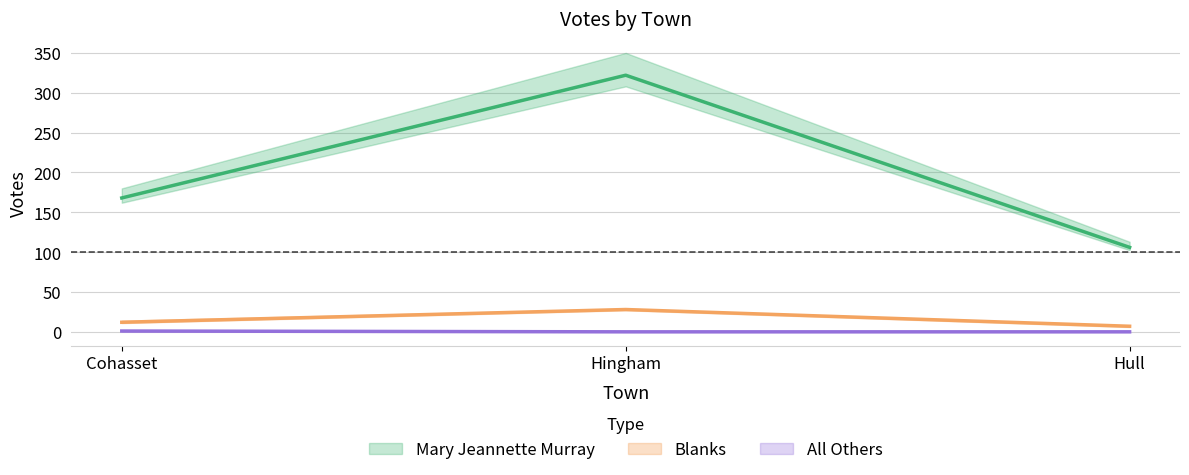

What is the label of the 2nd point from the left?

Hingham